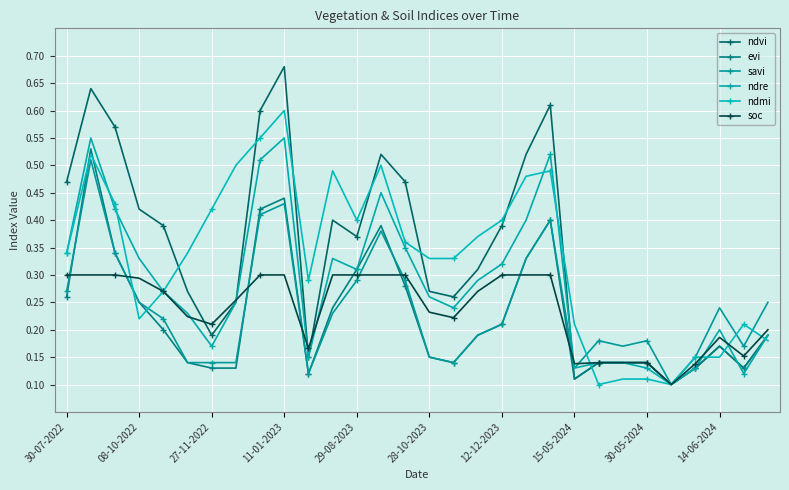

Does the chart display data point markers on the line(s)?

Yes